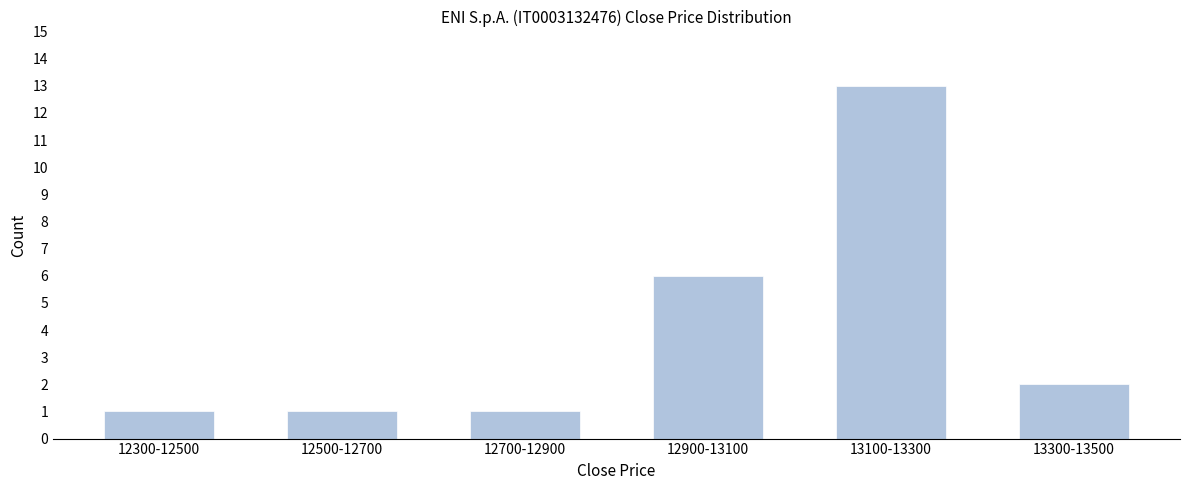

Reading left to right, what are all the values shown in this chart?

1	1	1	6	13	2